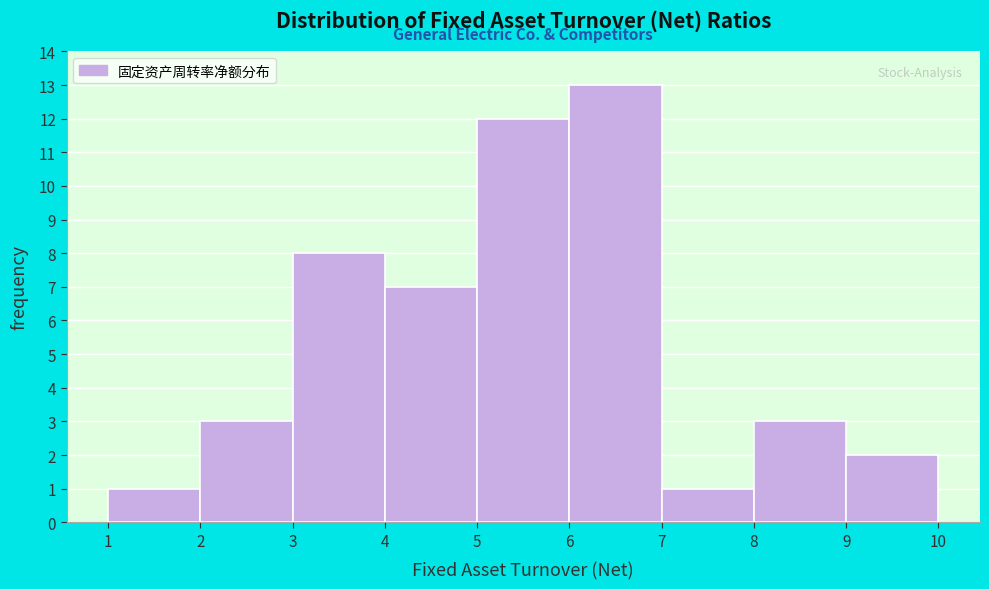

Reading left to right, list every bar in this chart as the range it spans on the x-axis followed by its height. The values are not printed on the chart, so give them approximately, as read against the axis.

1 to 2: 1
2 to 3: 3
3 to 4: 8
4 to 5: 7
5 to 6: 12
6 to 7: 13
7 to 8: 1
8 to 9: 3
9 to 10: 2